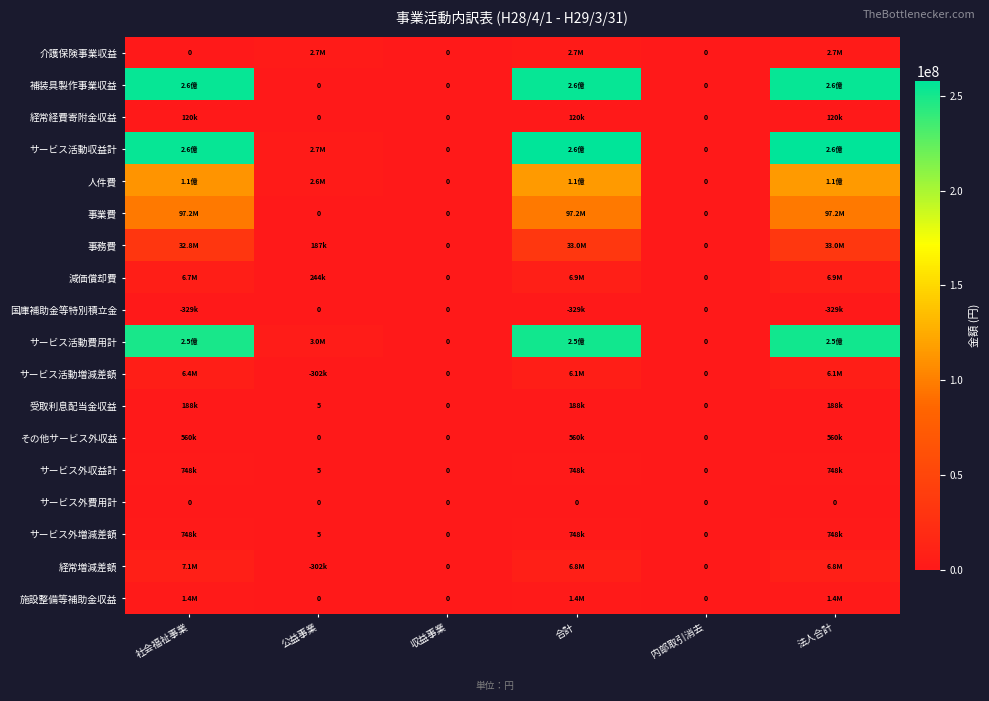

Is it true that サービス外収益計 equals 5 at 公益事業?

True